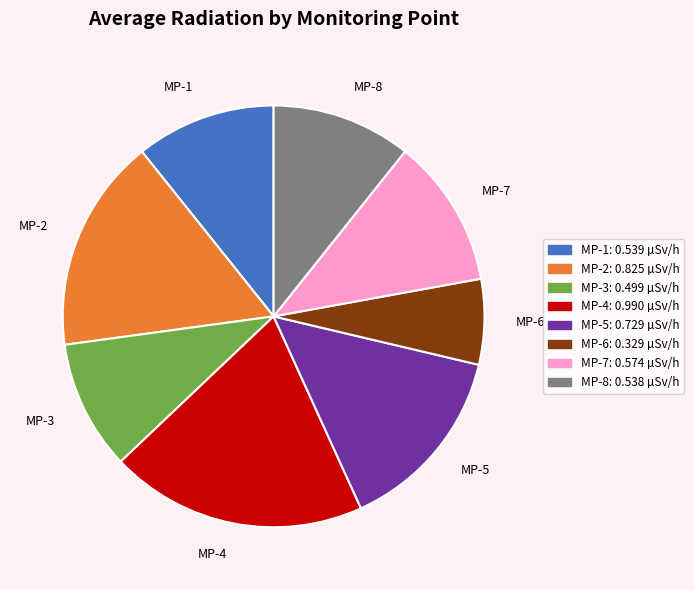

Is there any slice that represents more than half of the pie?

No